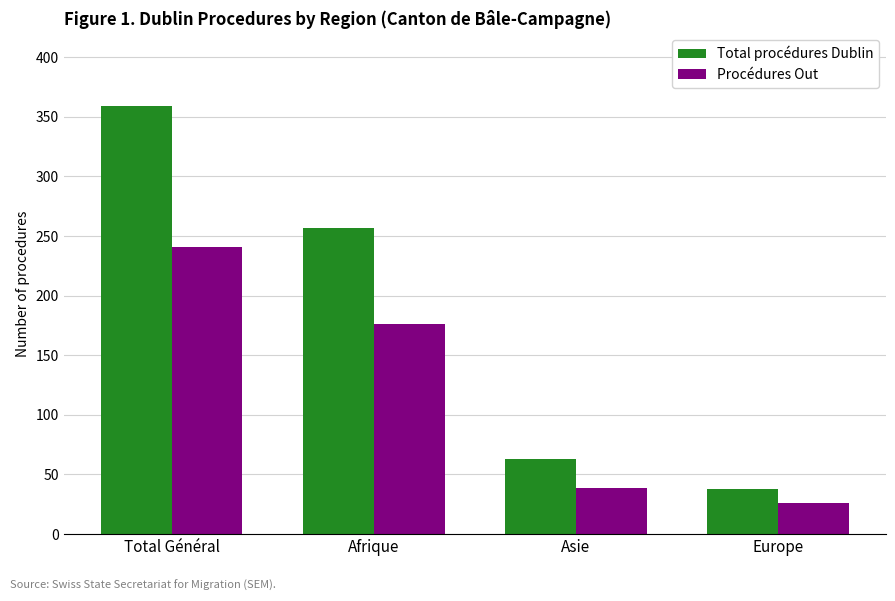

Which series has the largest total across all categories?

Total procédures Dublin